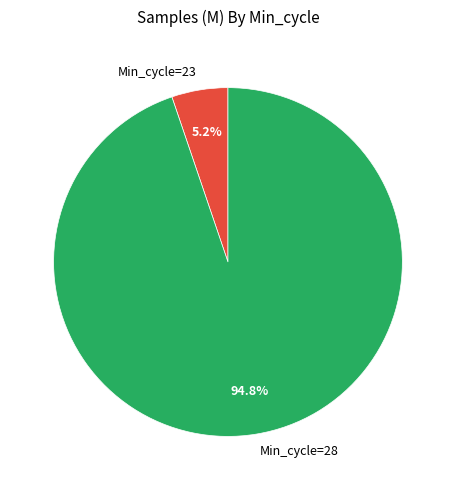

Rank the categories by value from highest to lowest.

Min_cycle=28, Min_cycle=23